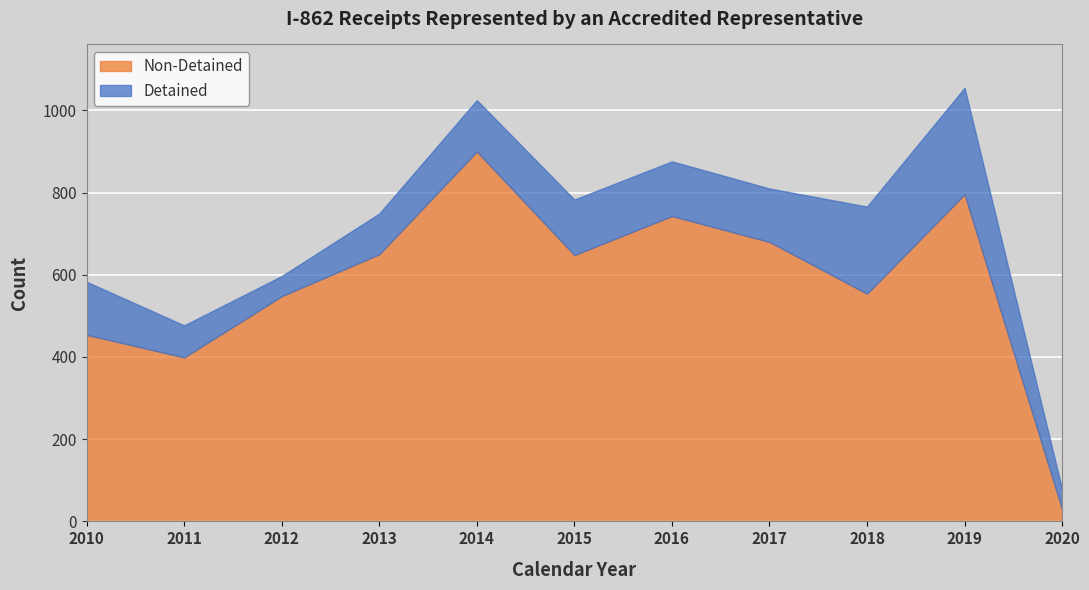

What is the sum of the Non-Detained values at 2016 and 2017?

1423